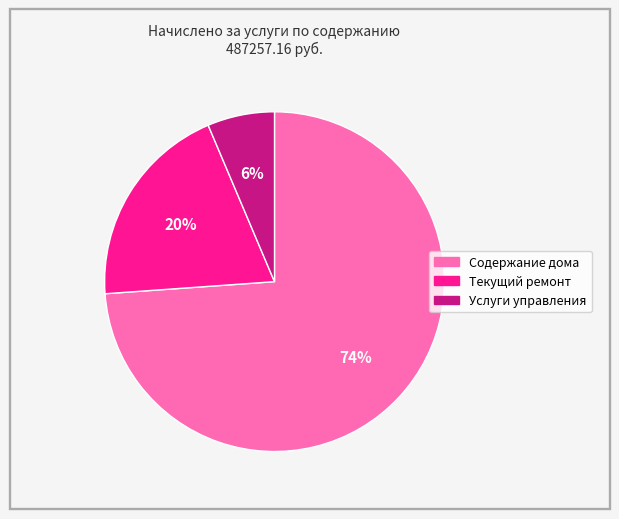

Combined, do Услуги управления and Содержание дома account for over 50%?

Yes